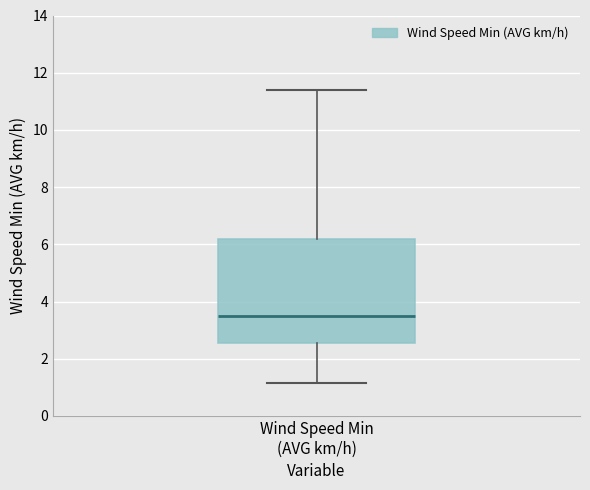

Read this box plot against the y-axis: the position of the median line, the range covered by the box, and the ends of both whiskers. The values are not printed on the chart, so give them approximately, as read against the axis.

median 3.4, box 2.6 to 6.2, whiskers 1.2 to 11.4